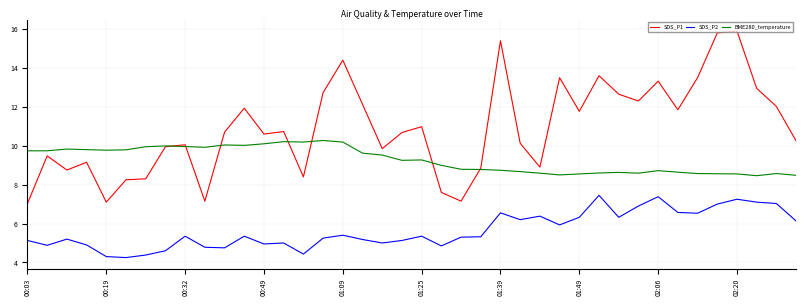

What is the difference between the second highest and minimum values in the SDS_P2 series?

3.1